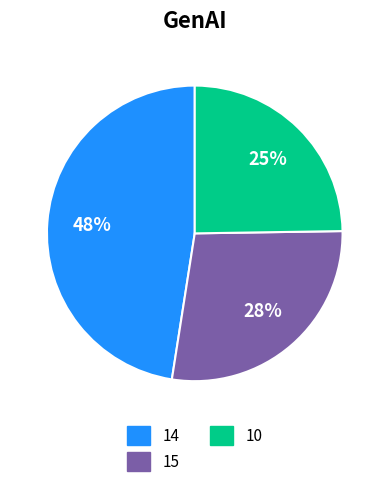

Is the sum of 15 and 10 greater than half?

Yes